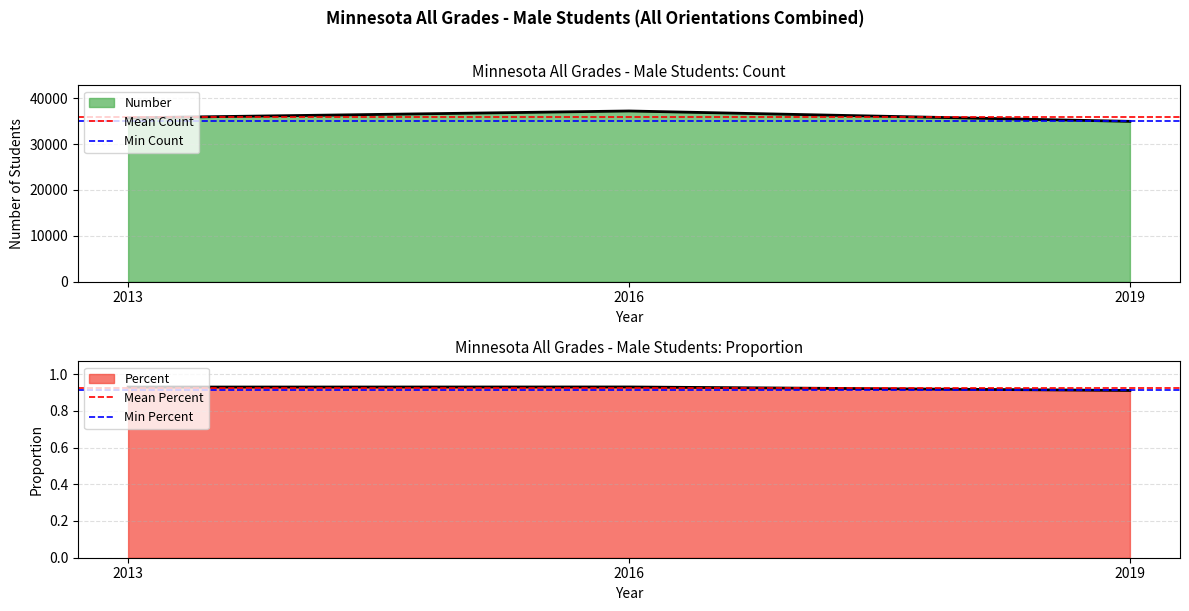

What is the approximate value of Mean Count at 2013?

35951.3